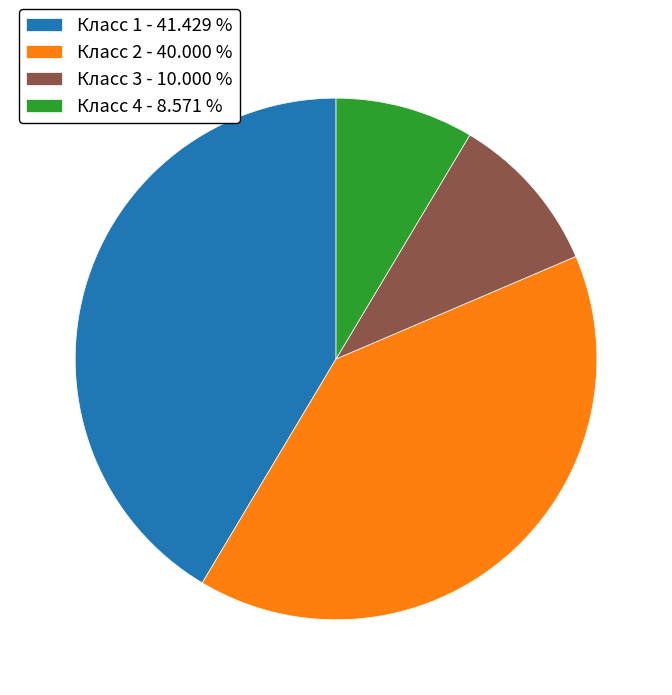

How many slices are in this pie chart?

4